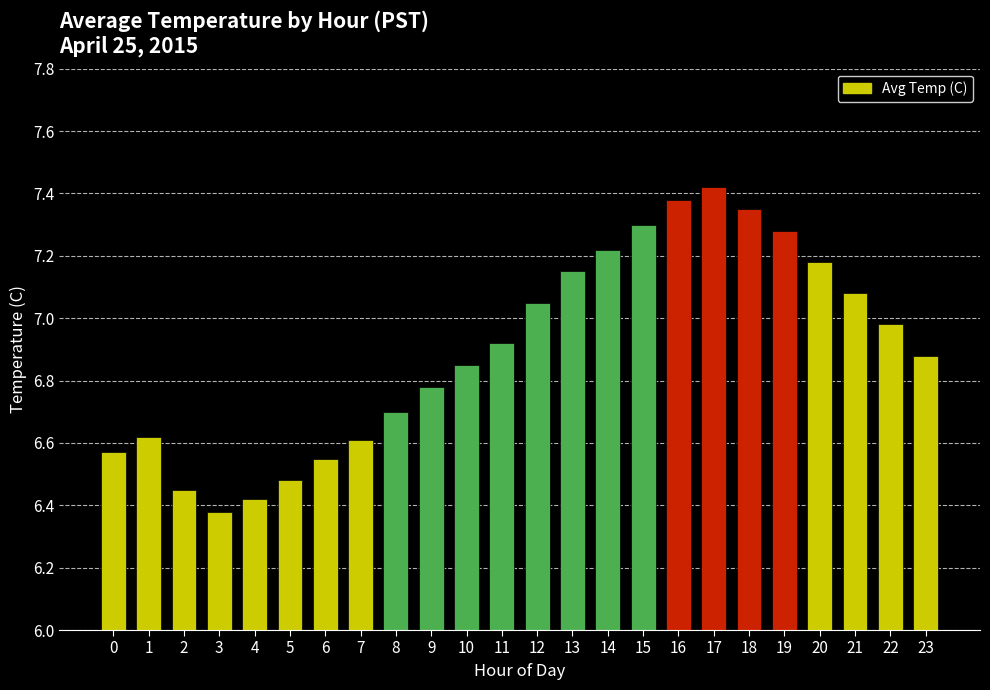

Where is the data nearest to the value 6?

3